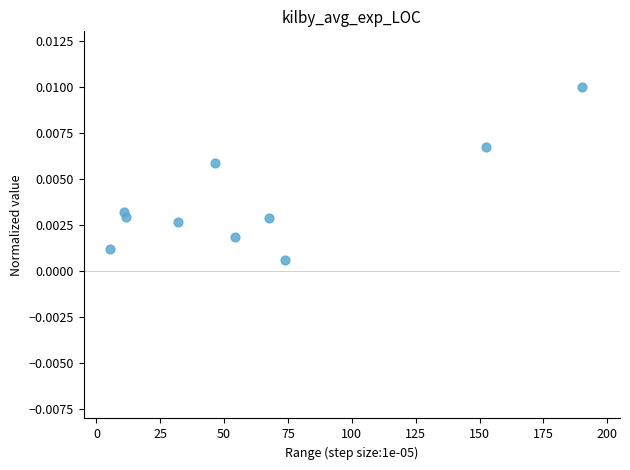

What is the average X value?

64.5